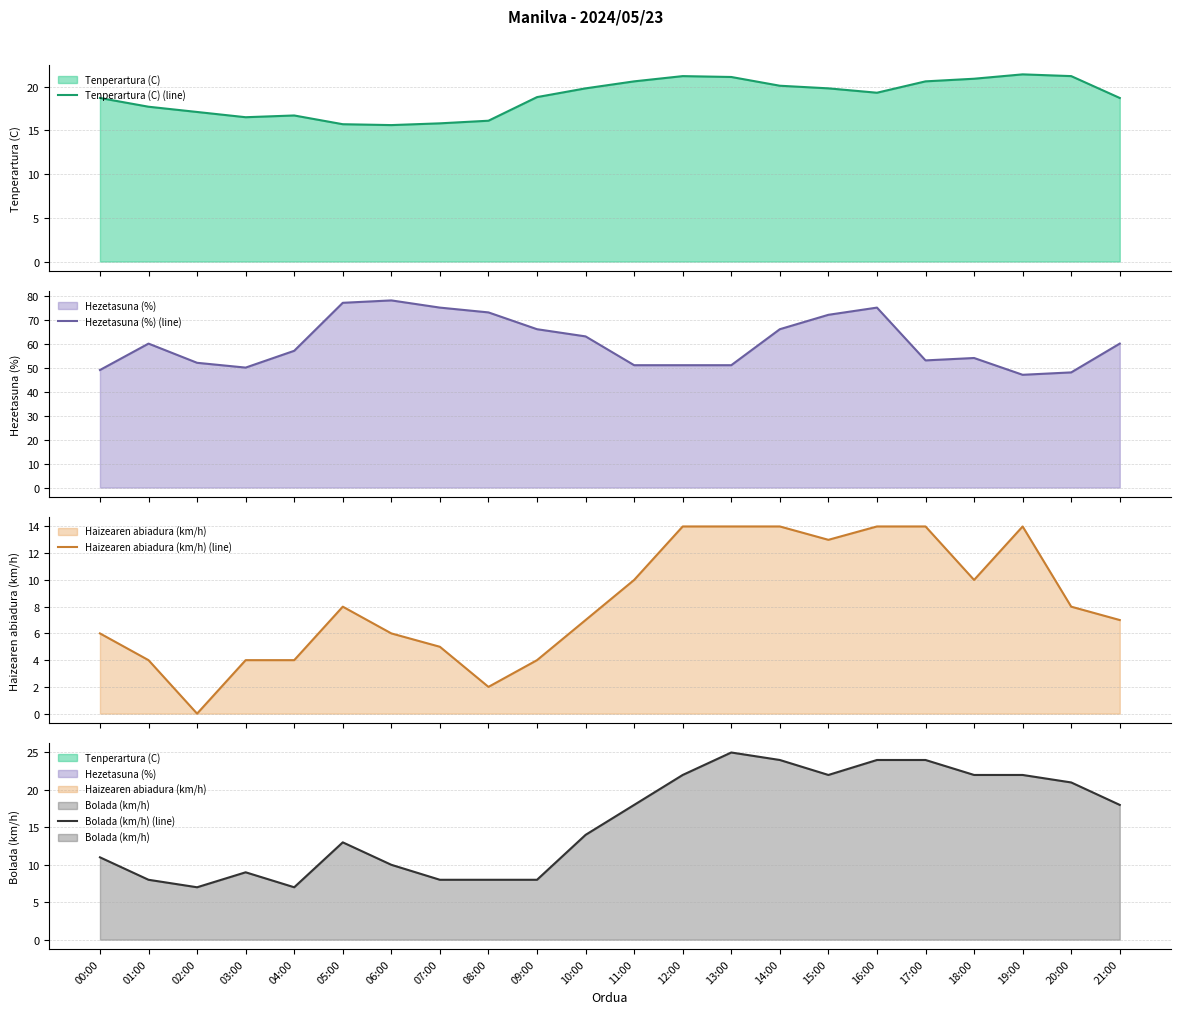

Which series has the largest total across all categories?

Hezetasuna (%) (line)